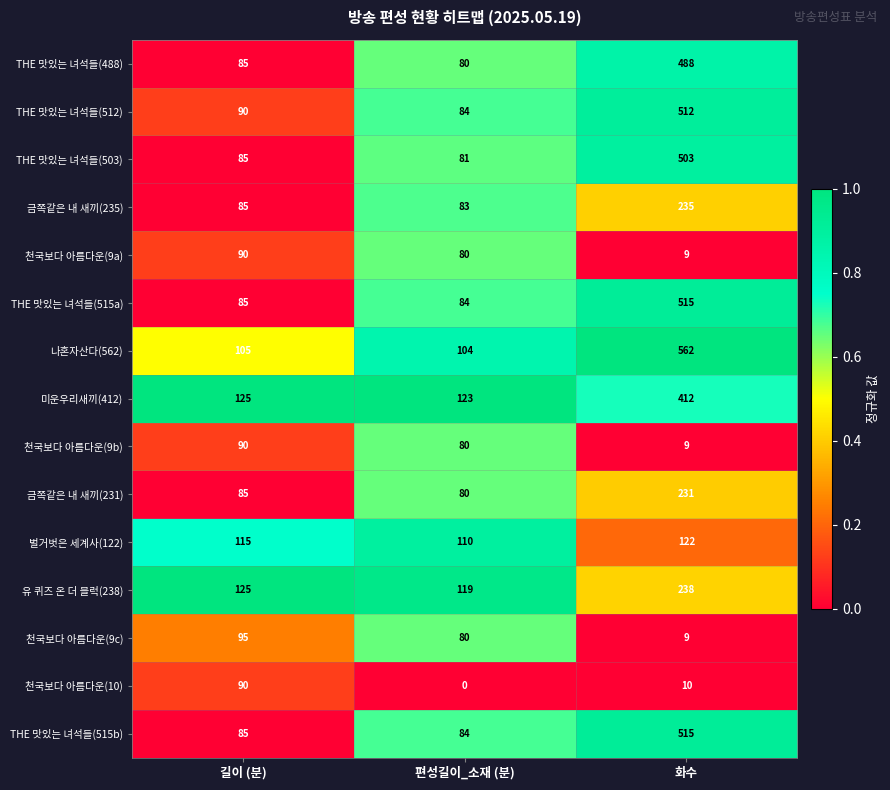

Which series has the widest spread of values?

나혼자산다(562)